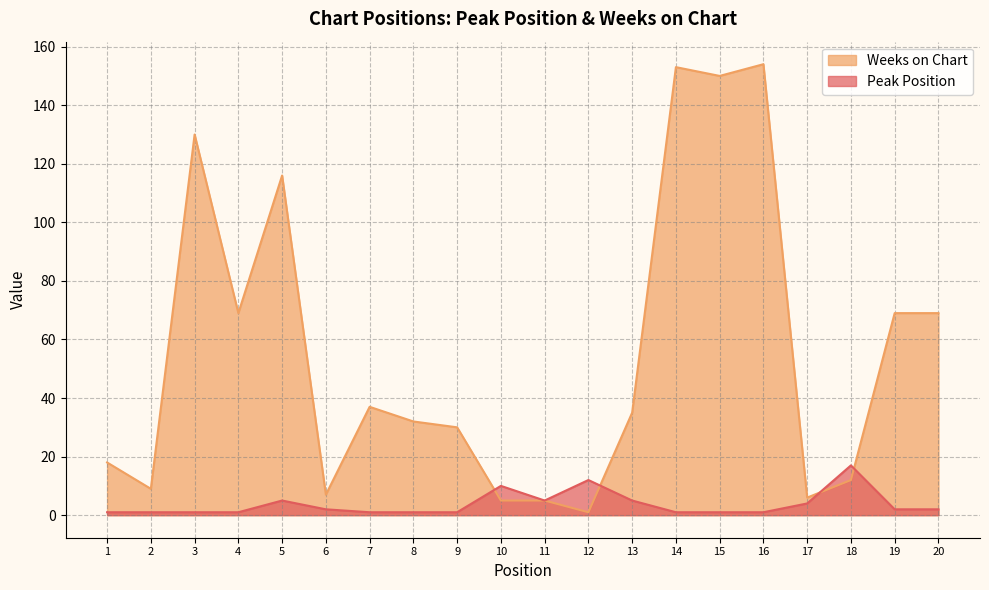

Which series changed the most between 2 and 13?

Weeks on Chart